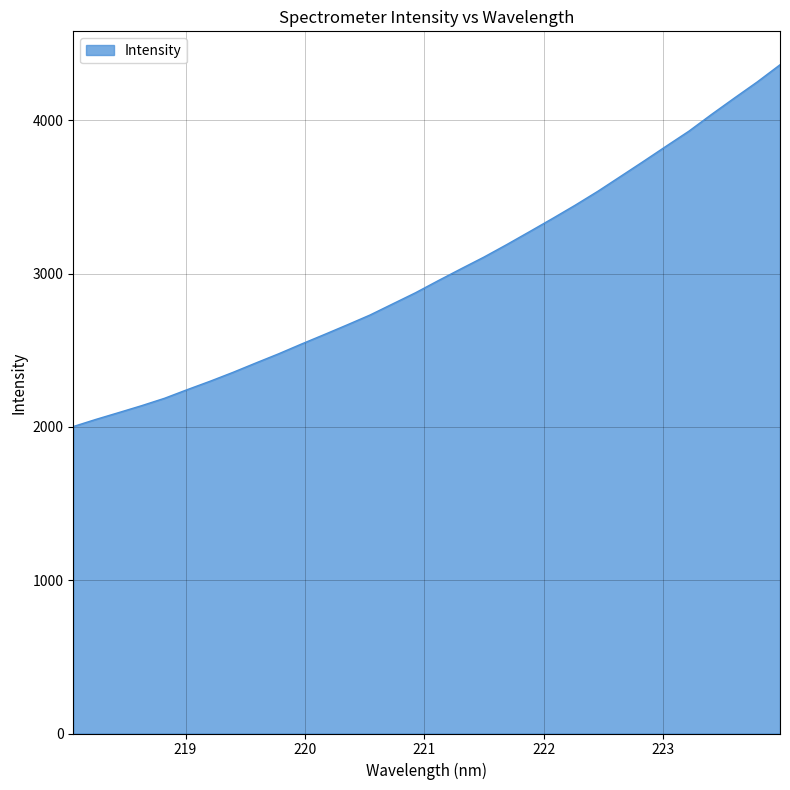

What is the maximum value shown in the chart?

4361.9